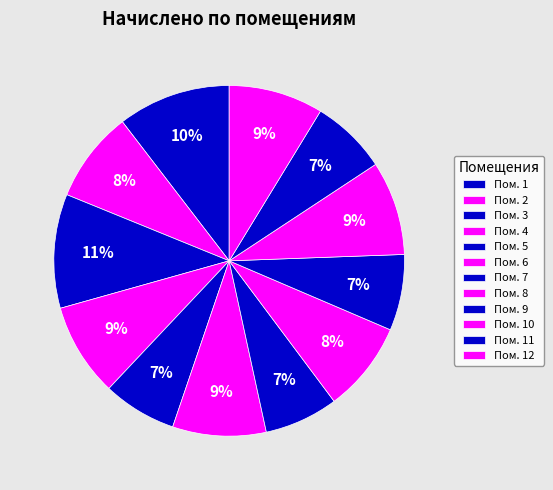

How many slices are in this pie chart?

12